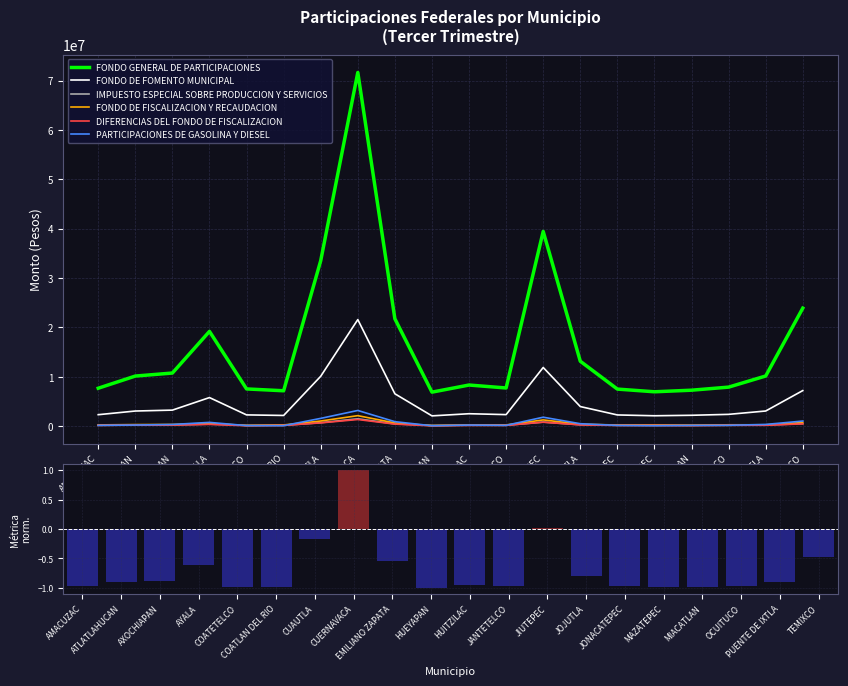

True or false: PARTICIPACIONES DE GASOLINA Y DIESEL and FONDO DE FOMENTO MUNICIPAL intersect in this chart.

False